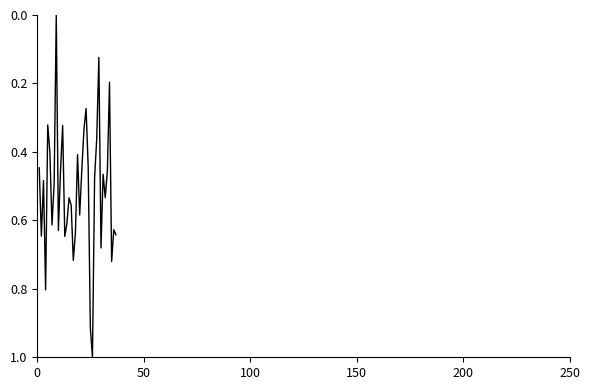

What is the greatest value displayed?

1.0